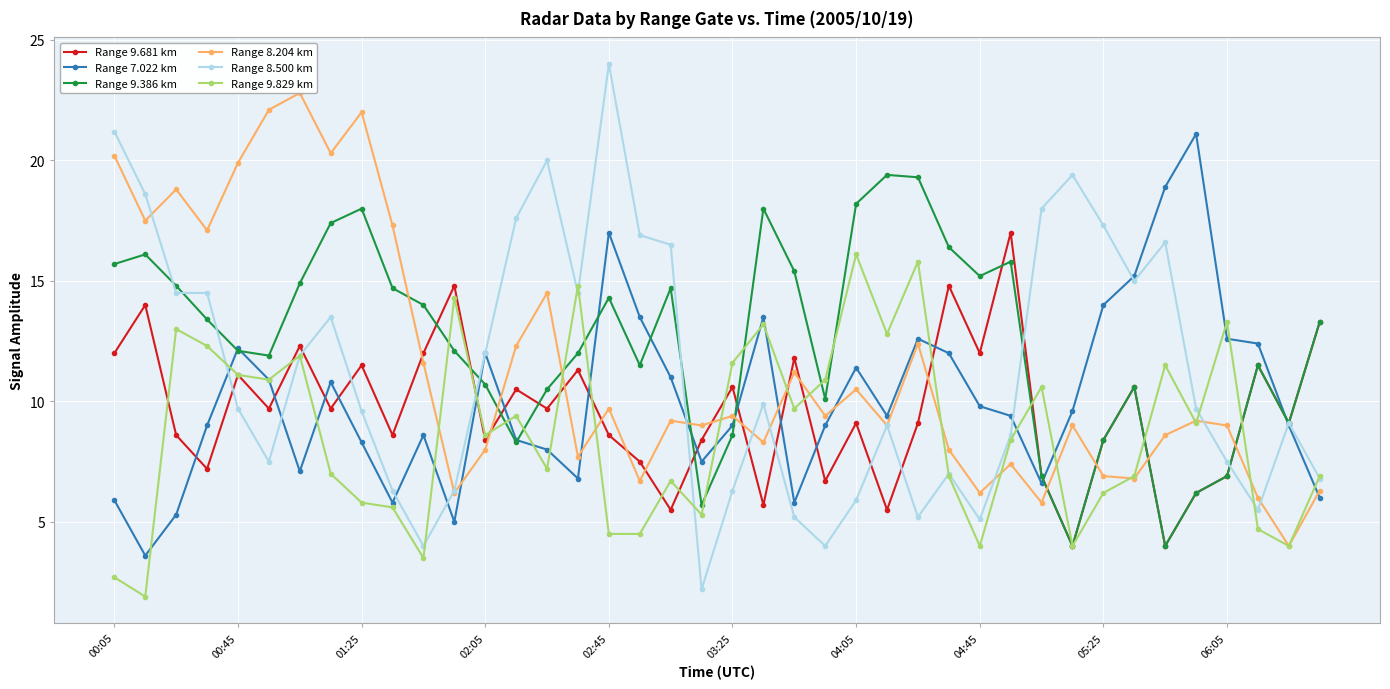

Is it true that Range 8.204 km equals 6.1 at 35?

False